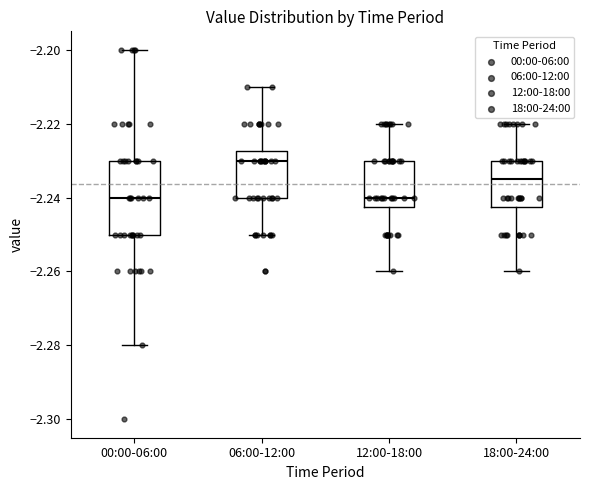

Reading left to right, read every box against the y-axis: the position of its median line, the range the box covers, and the ends of its whiskers. The values are not printed on the chart, so give them approximately, as read against the axis.

00:00-06:00: median -2.240, box -2.250 to -2.230, whiskers -2.280 to -2.200
06:00-12:00: median -2.230, box -2.240 to -2.228, whiskers -2.250 to -2.210
12:00-18:00: median -2.240, box -2.242 to -2.230, whiskers -2.260 to -2.220
18:00-24:00: median -2.234, box -2.242 to -2.230, whiskers -2.260 to -2.220